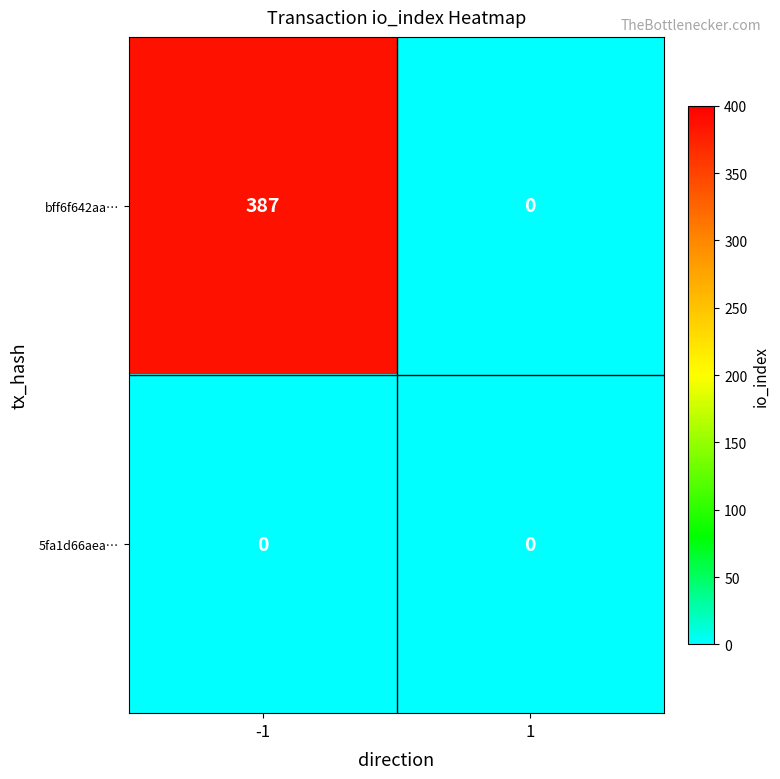

Which series has the largest total across all categories?

bff6f642aa…